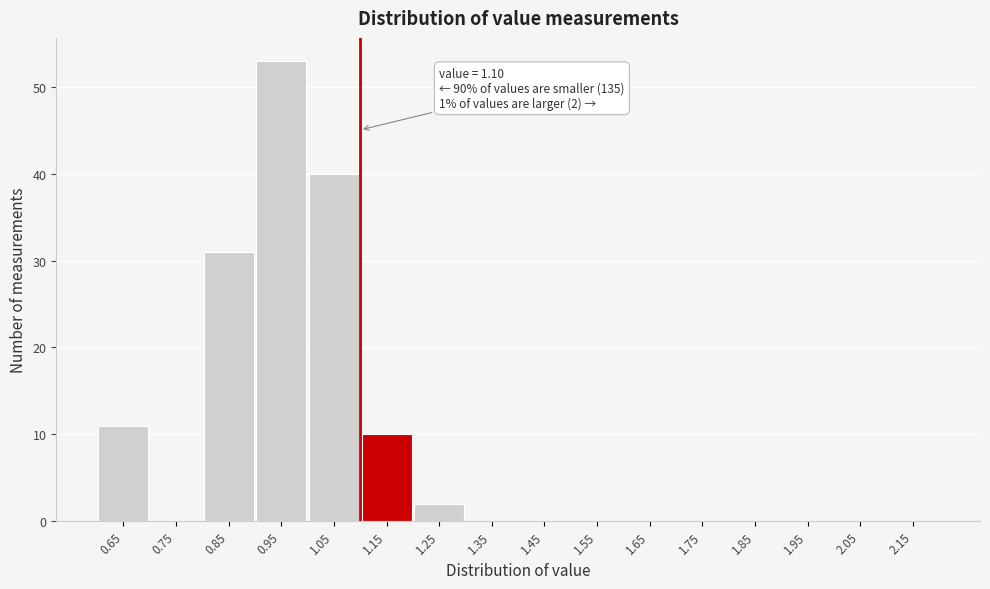

Over which range of the x-axis is the bar tallest?

0.9 to 1.0